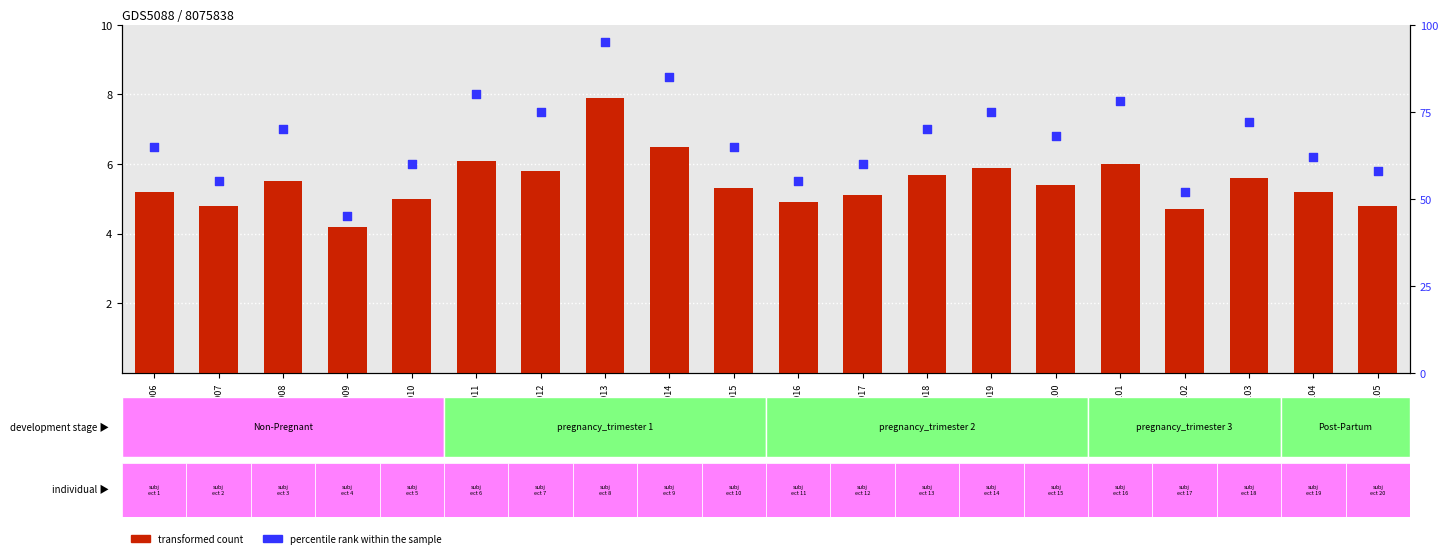

What are all the series names shown in the legend?

transformed count, percentile rank within the sample